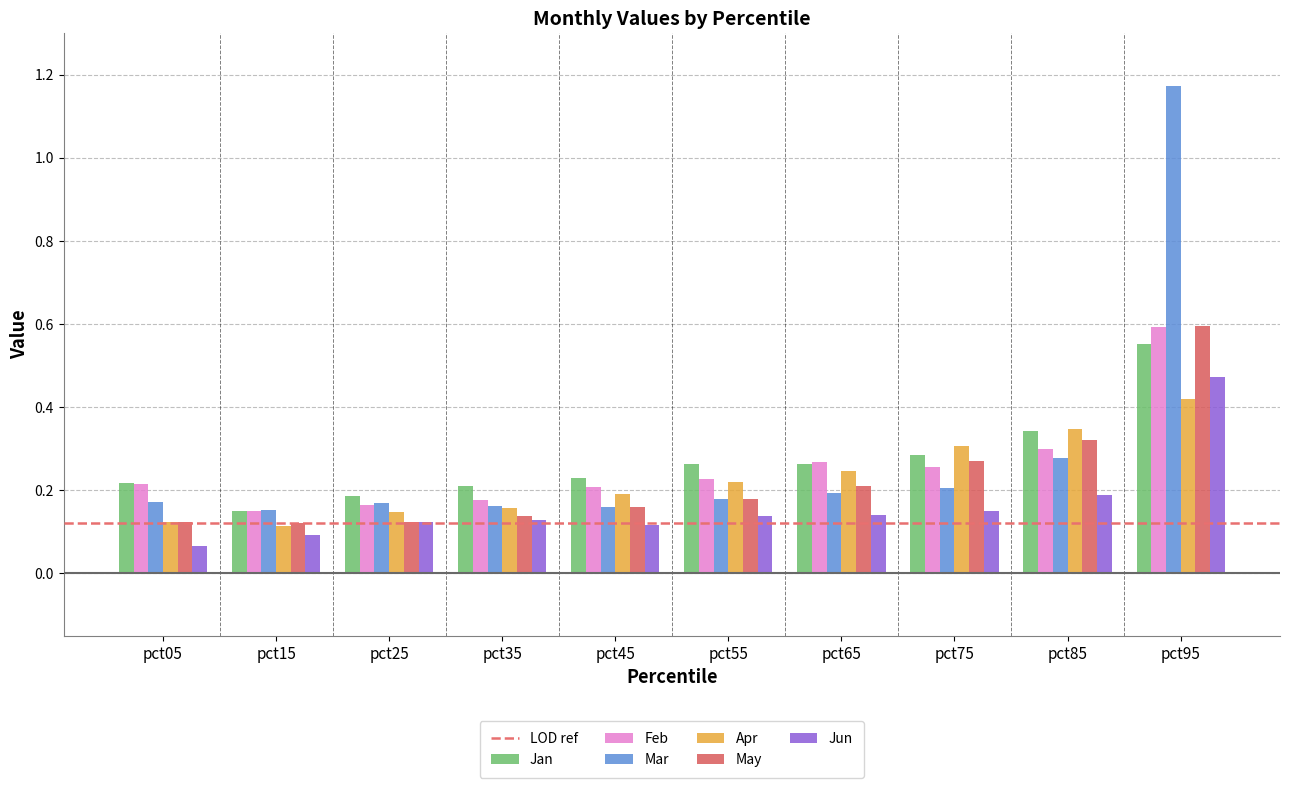

Which series has the largest total across all categories?

Mar